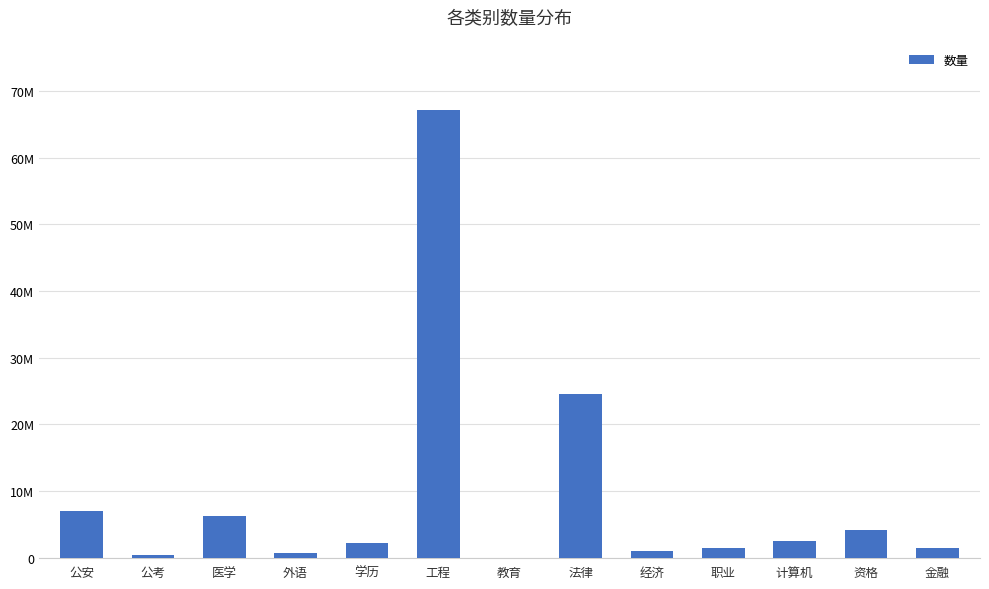

Reading left to right, transcribe all the data shown in this chart.

7042338	431380	6302970	660150	2200147	67234816	8269	24548721	1023610	1377519	2527532	4186995	1489741